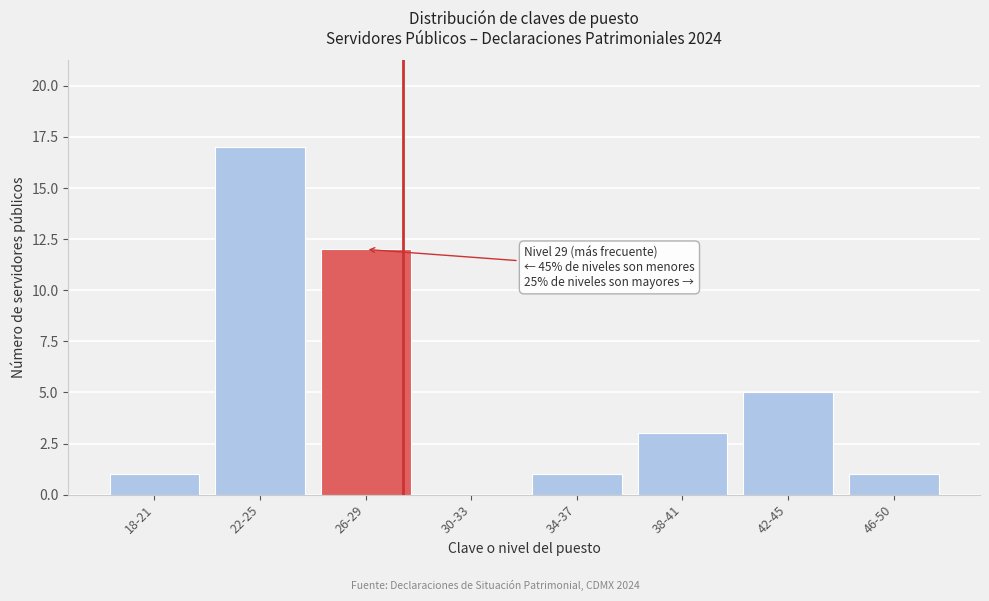

Reading left to right, list all the values displayed in this chart.

18-21=1	22-25=17	26-29=12	30-33=0	34-37=1	38-41=3	42-45=5	46-50=1